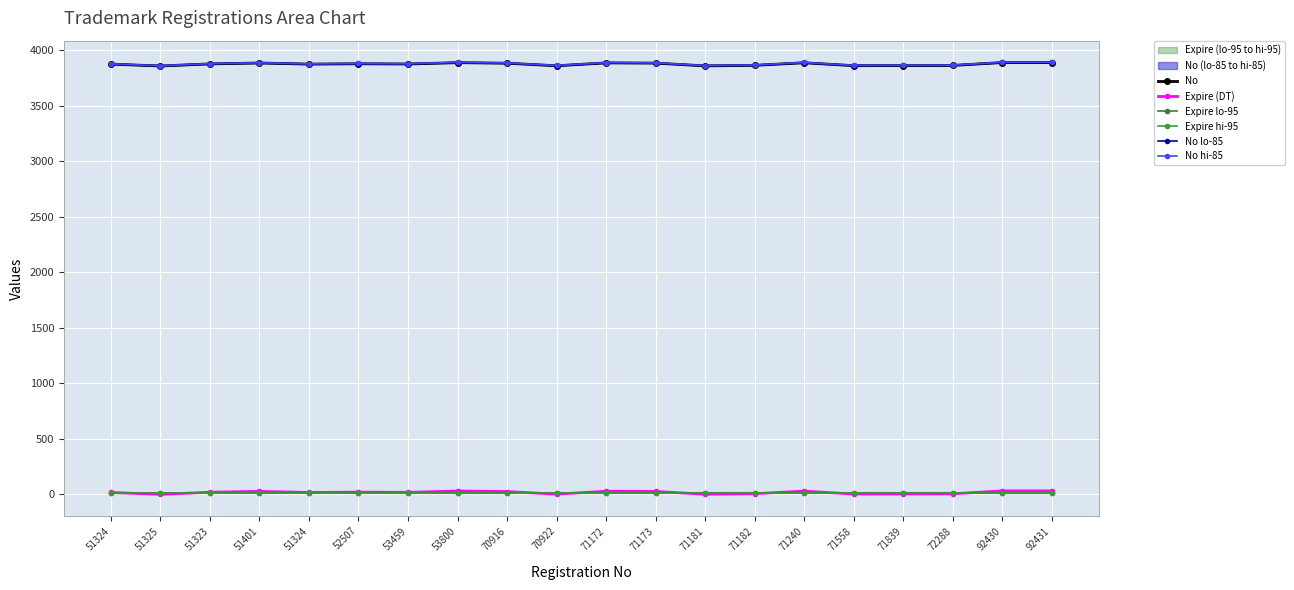

Is the value of Expire hi-95 at 71173 greater than the value of Expire lo-95 at 71172?

Yes